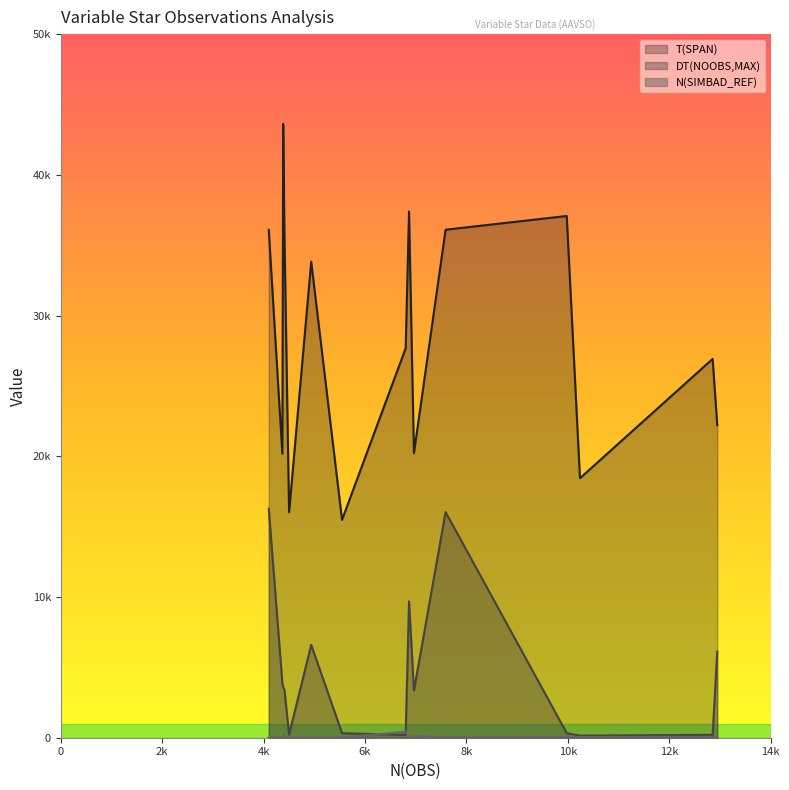

Rank the categories by N(SIMBAD_REF) value from lowest to highest.

4101, 6867, 4938, 5546, 4502, 4369, 4410, 12945, 7588, 10238, 12854, 9977, 6964, 4386, 6801